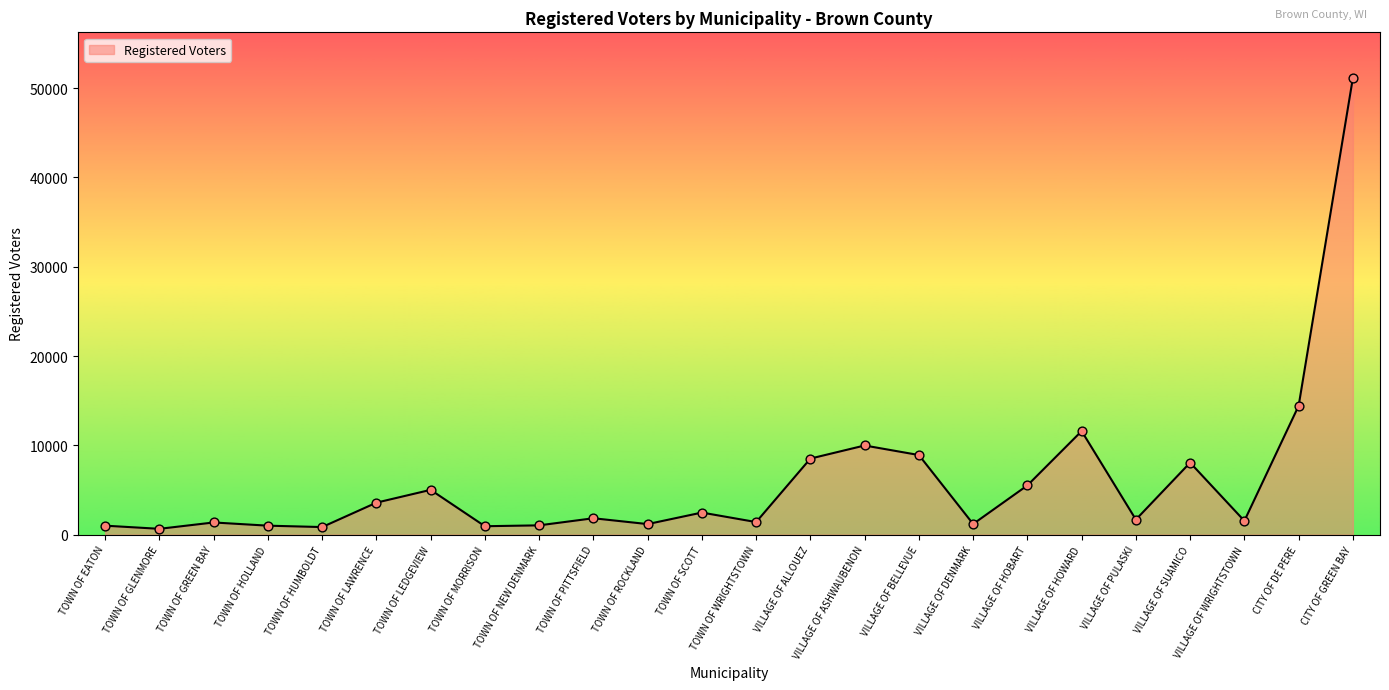

Between VILLAGE OF HOBART and VILLAGE OF BELLEVUE, which is larger?

VILLAGE OF BELLEVUE